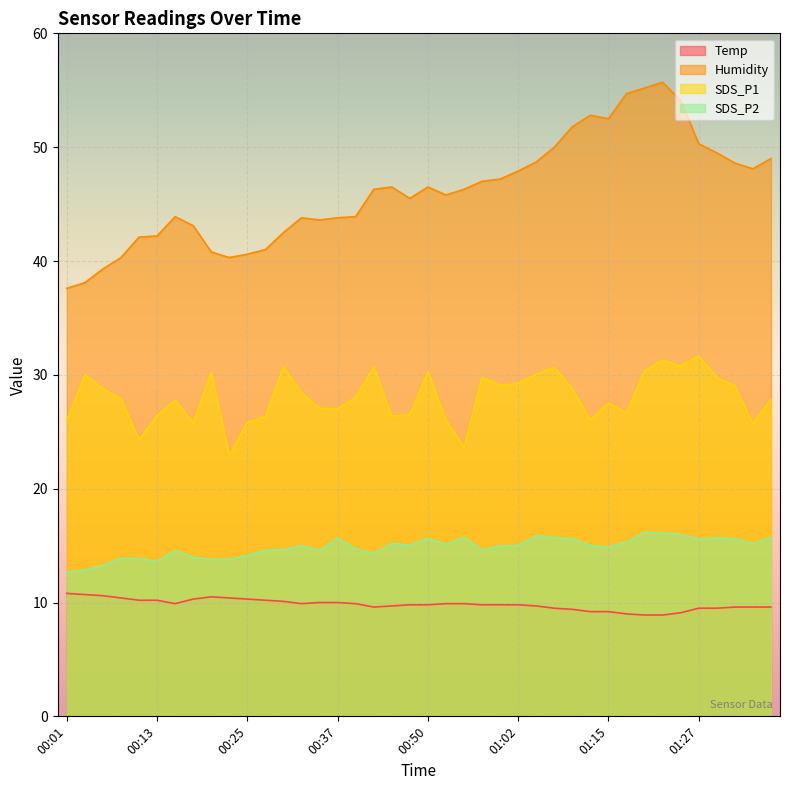

What is the sum of all SDS_P1 values?

1120.9